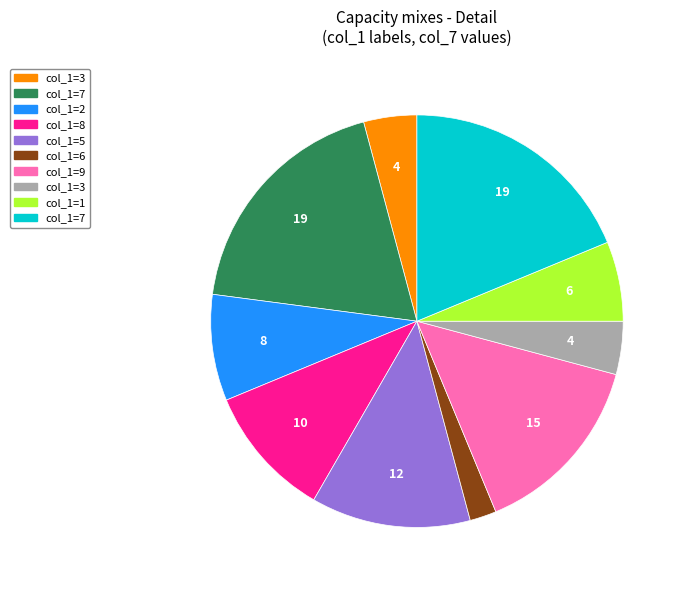

Is there a majority slice in this chart?

No